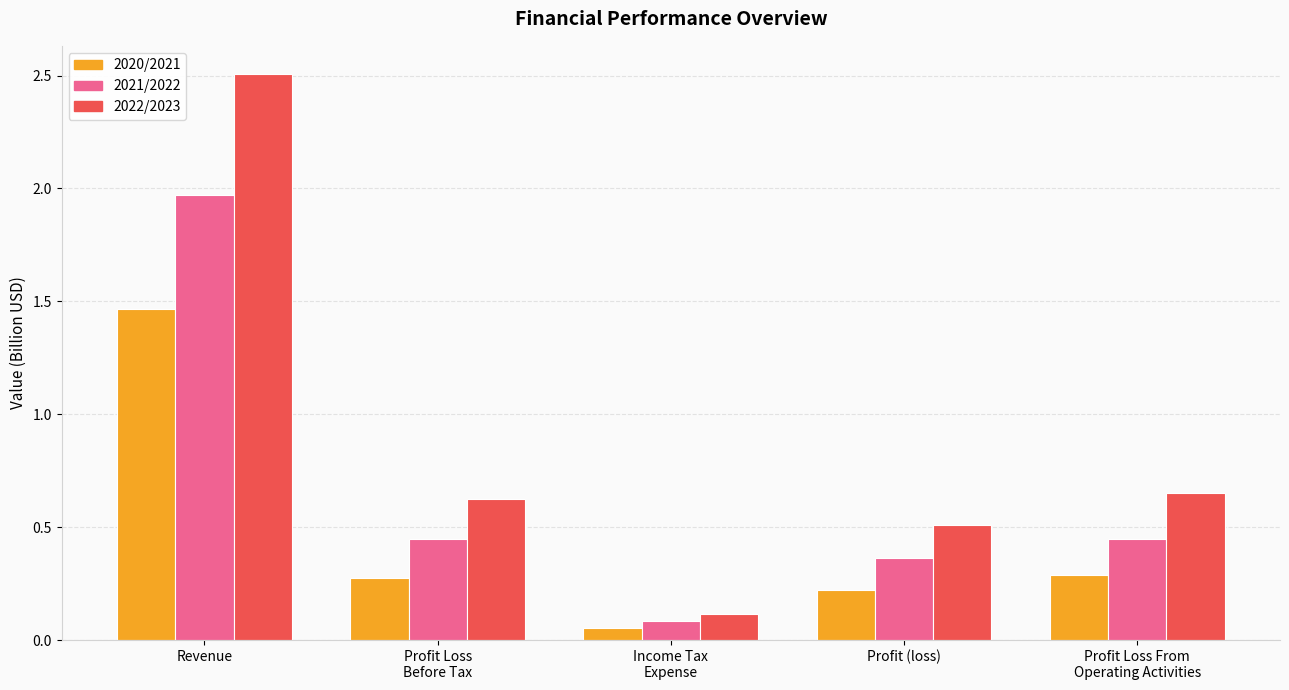

How many categories are shown in the chart?

5